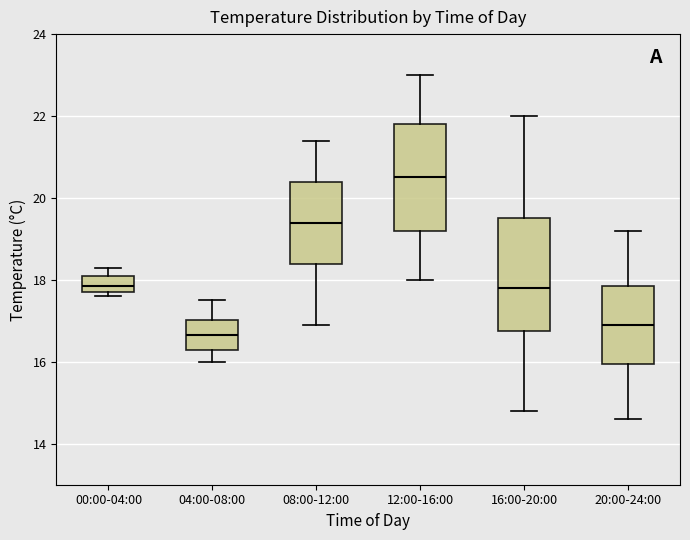

Reading left to right, transcribe this box plot: for each box, give where its median line is, the range the box spans, and where its two whiskers end, as read against the y-axis. The values are not printed on the chart, so give them approximately, as read against the axis.

00:00-04:00: median 17.8 (inside the box), box 17.8 to 18.2, whiskers 17.6 to 18.4
04:00-08:00: median 16.6, box 16.4 to 17.0, whiskers 16.0 to 17.6
08:00-12:00: median 19.4, box 18.4 to 20.4, whiskers 17.0 to 21.4
12:00-16:00: median 20.6, box 19.2 to 21.8, whiskers 18.0 to 23.0
16:00-20:00: median 17.8, box 16.8 to 19.6, whiskers 14.8 to 22.0
20:00-24:00: median 17.0, box 16.0 to 17.8, whiskers 14.6 to 19.2